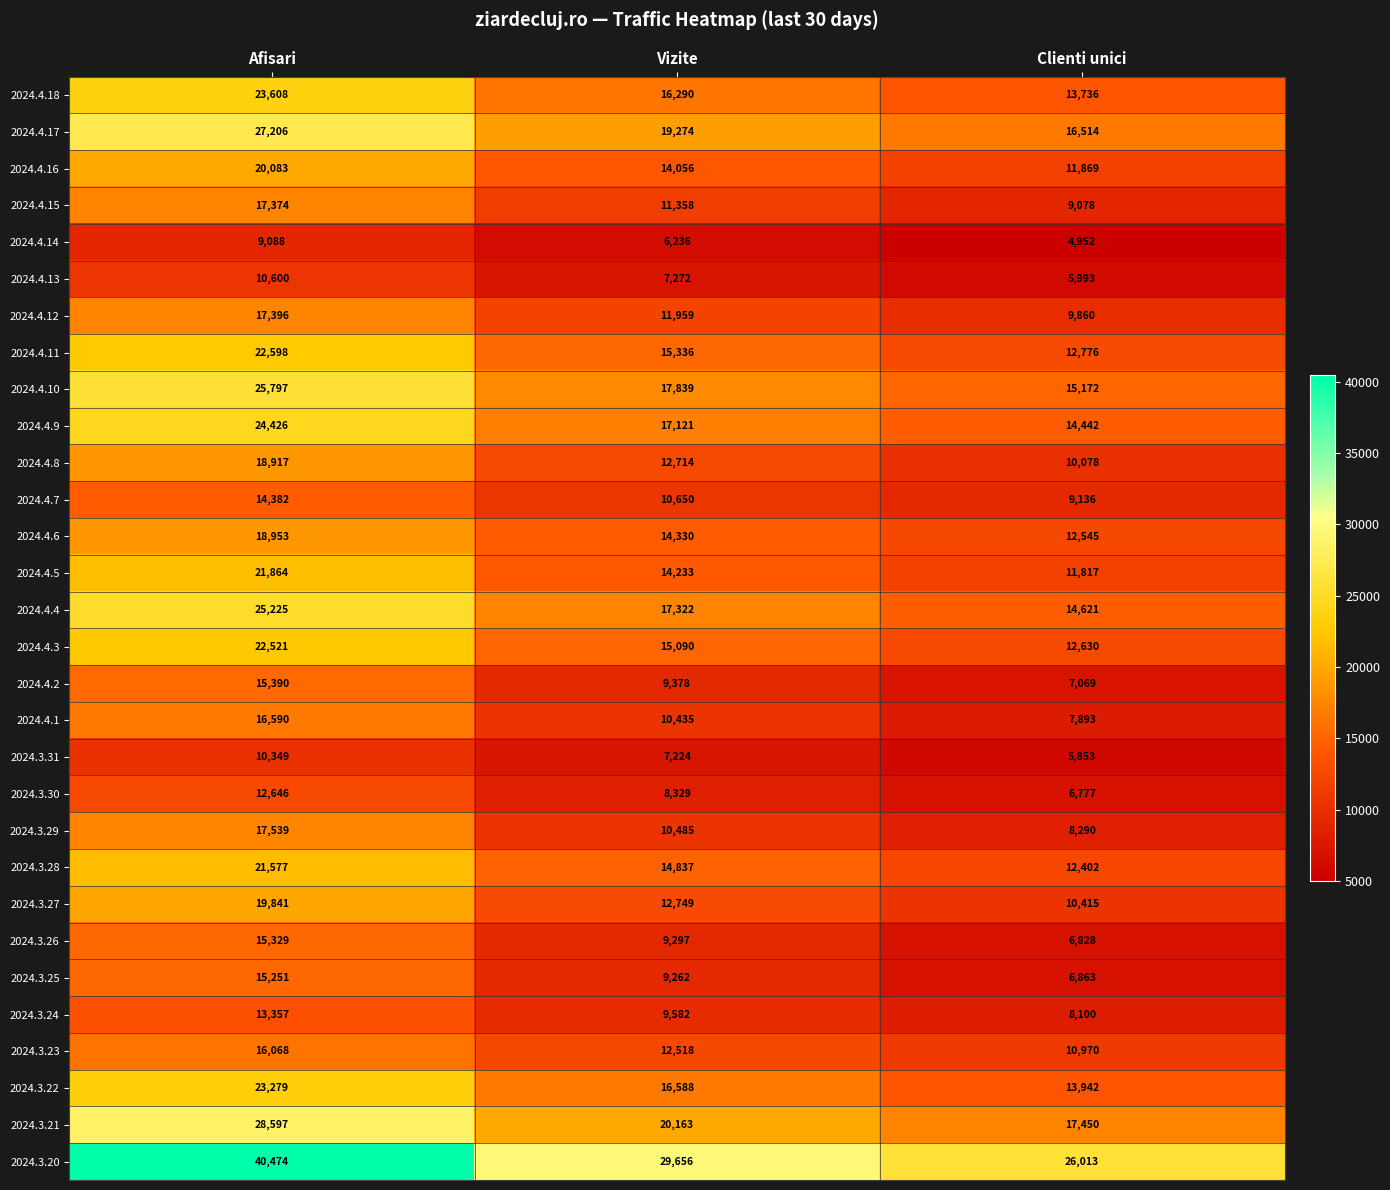

How many data points does each series have?

3